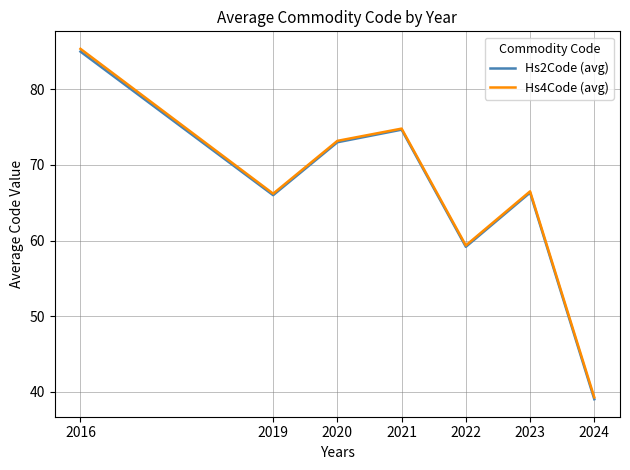

True or false: Hs2Code (avg) and Hs4Code (avg) intersect in this chart.

False